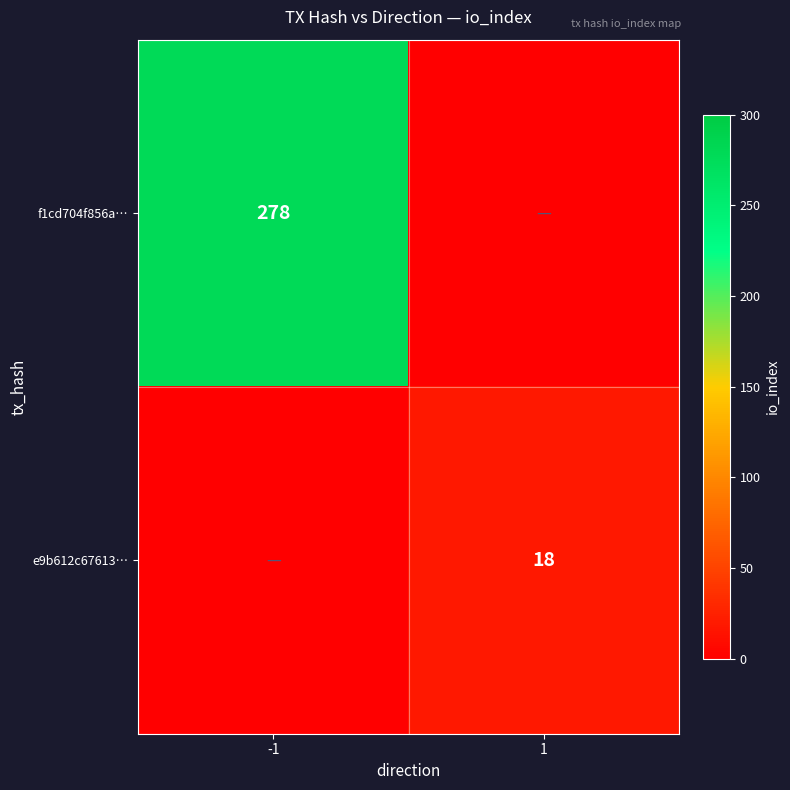

At how many categories does at least one series exceed 3?

2